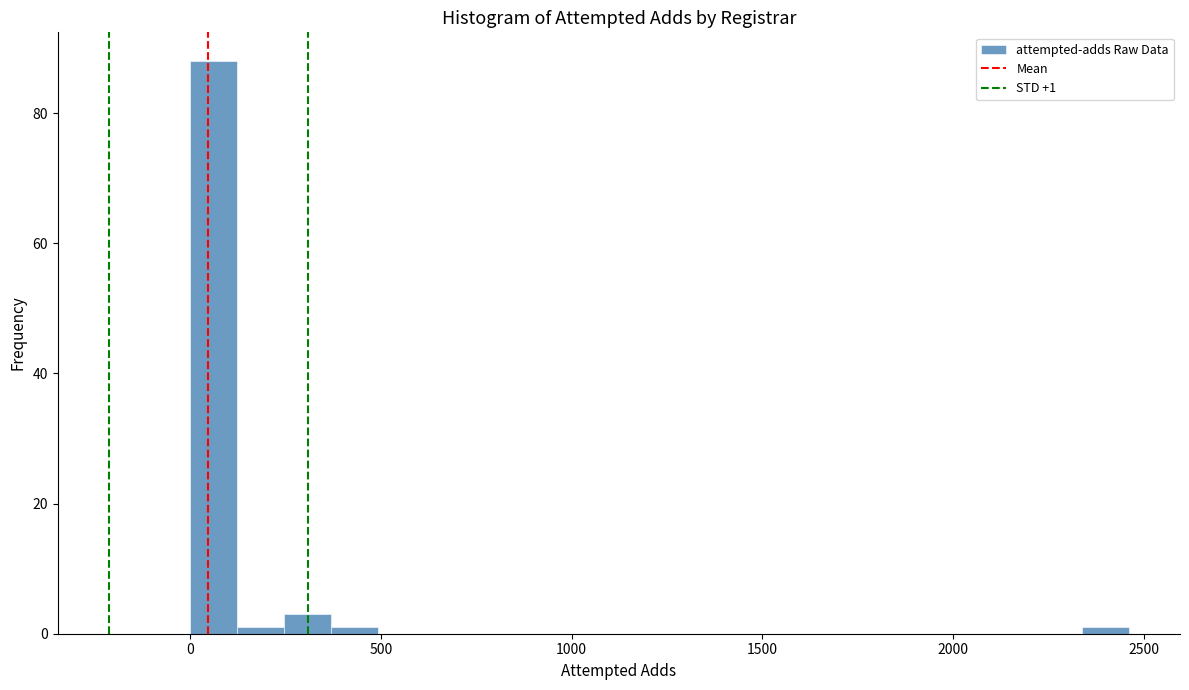

Read against the x-axis, roughly where is the centre of the tallest bar?

50